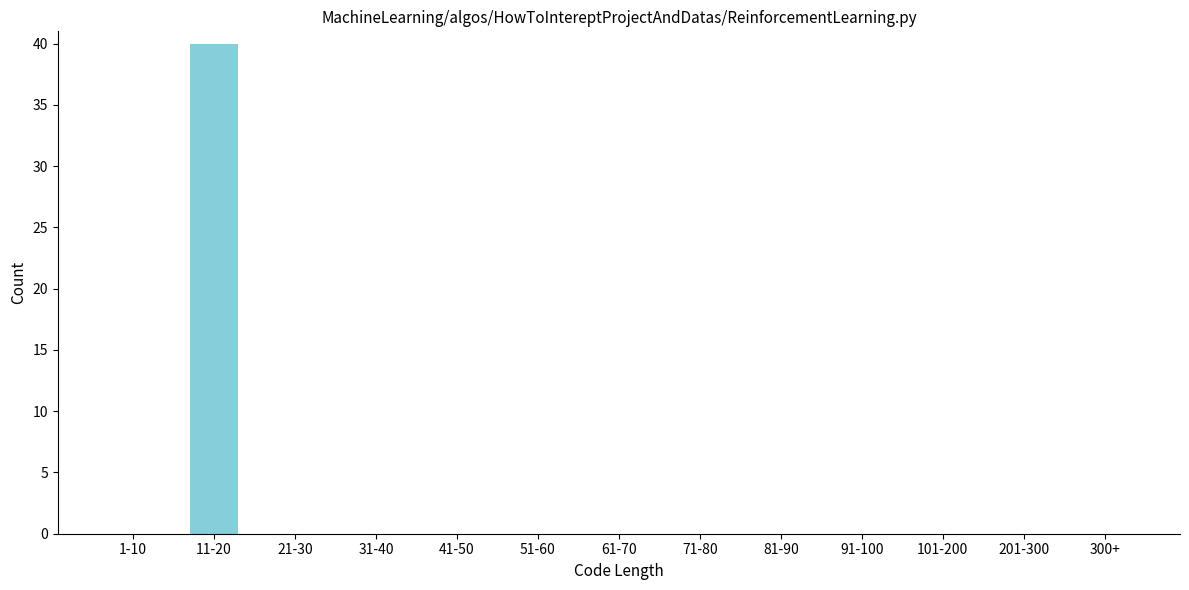

Reading left to right, transcribe all the data shown in this chart.

1-10=0	11-20=40	21-30=0	31-40=0	41-50=0	51-60=0	61-70=0	71-80=0	81-90=0	91-100=0	101-200=0	201-300=0	300+=0